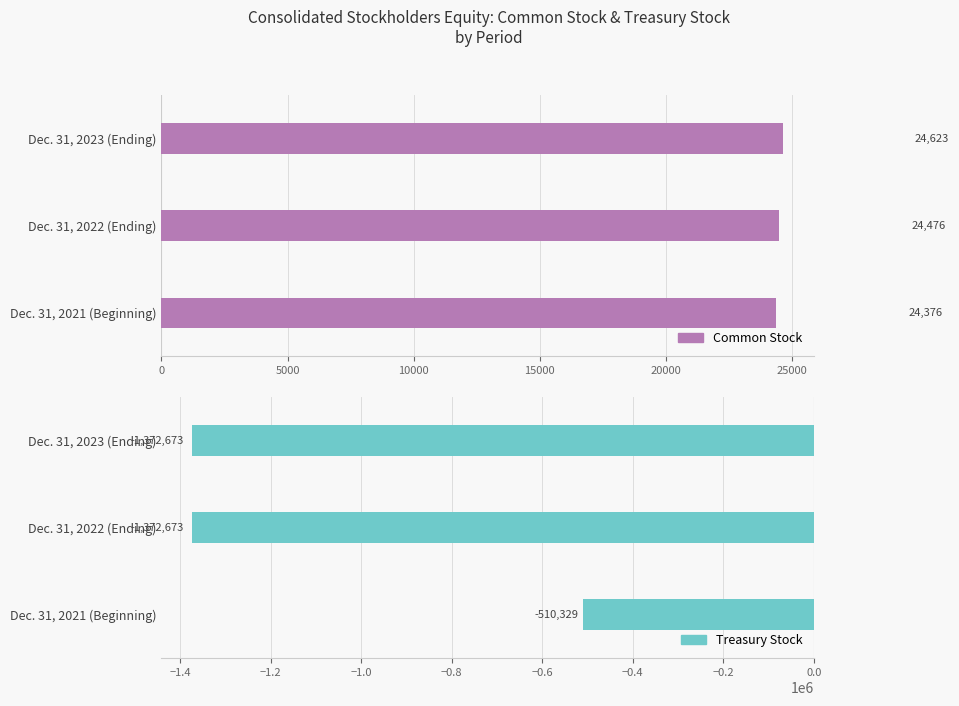

Between Dec. 31, 2023 (Ending) and Dec. 31, 2021 (Beginning), which is larger?

Dec. 31, 2023 (Ending)